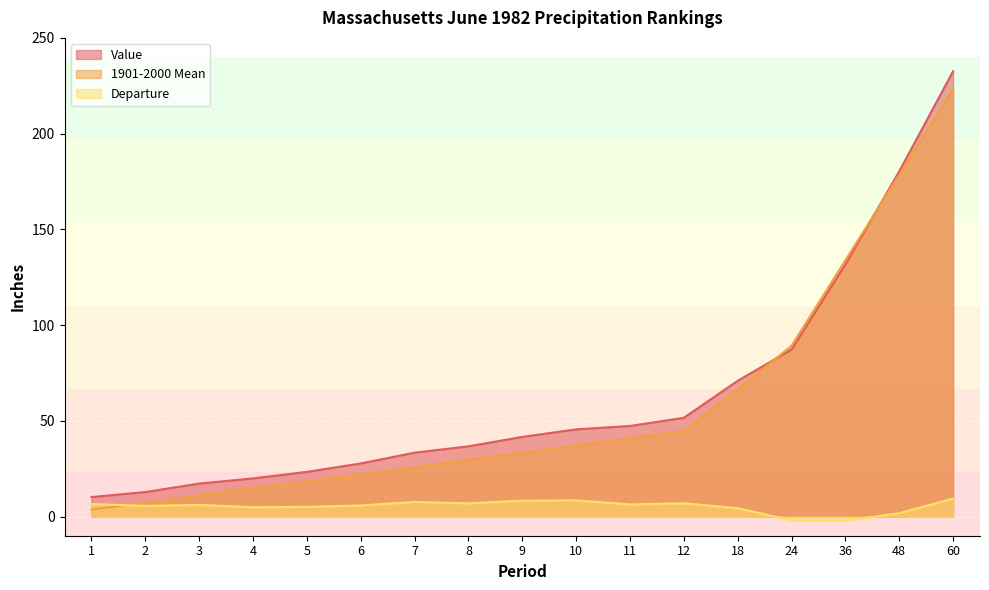

What is the difference between the 1901-2000 Mean values at 8 and 11?

11.2